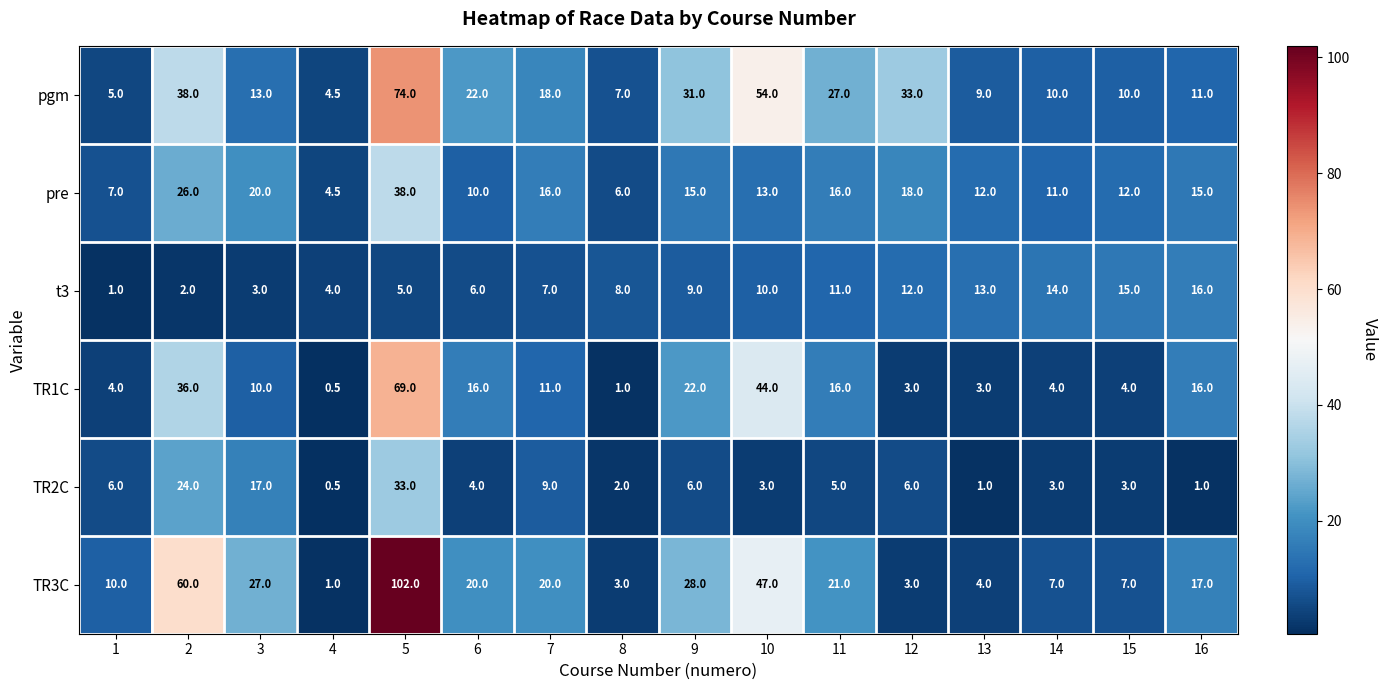

The value of TR2C at 12 is 9.9. True or false?

False